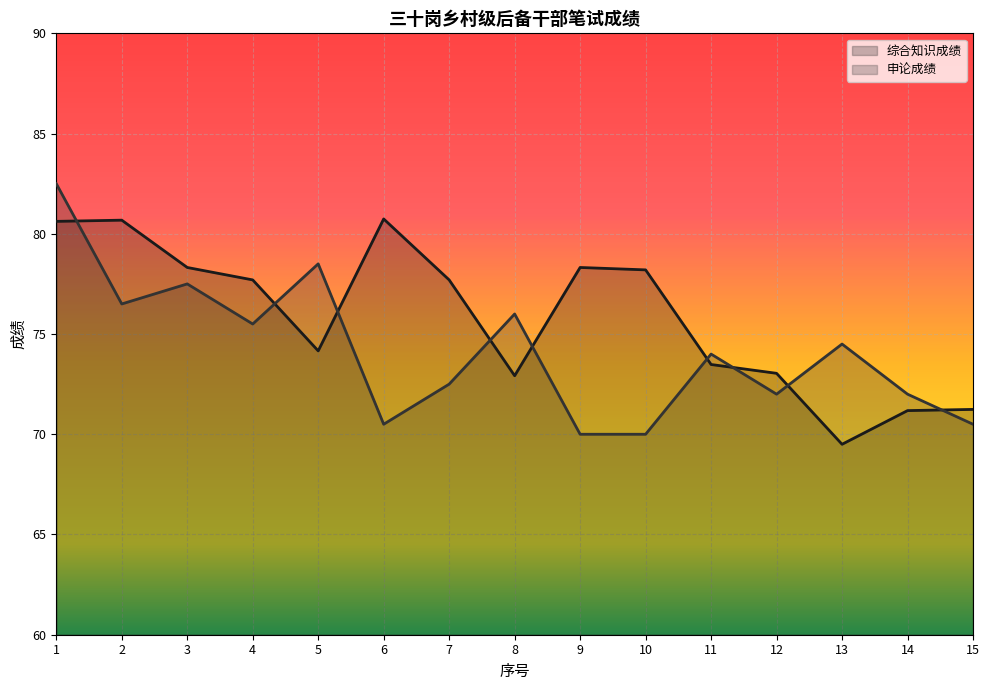

What is the sum of the 申论成绩 values at 14 and 15?

142.5